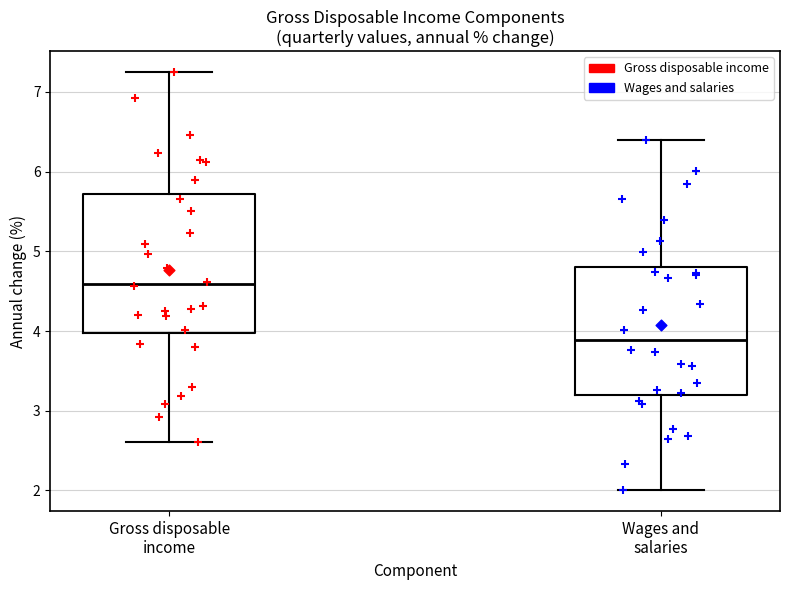

Comparing the boxes themselves (not the whiskers), which one is the tallest?

Gross disposable income